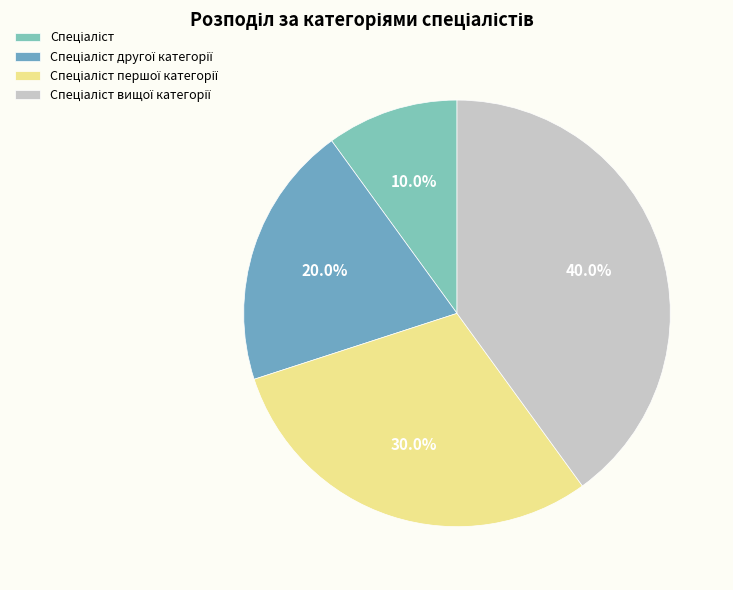

The Спеціаліст вищої категорії slice represents 40% of the pie. True or false?

True